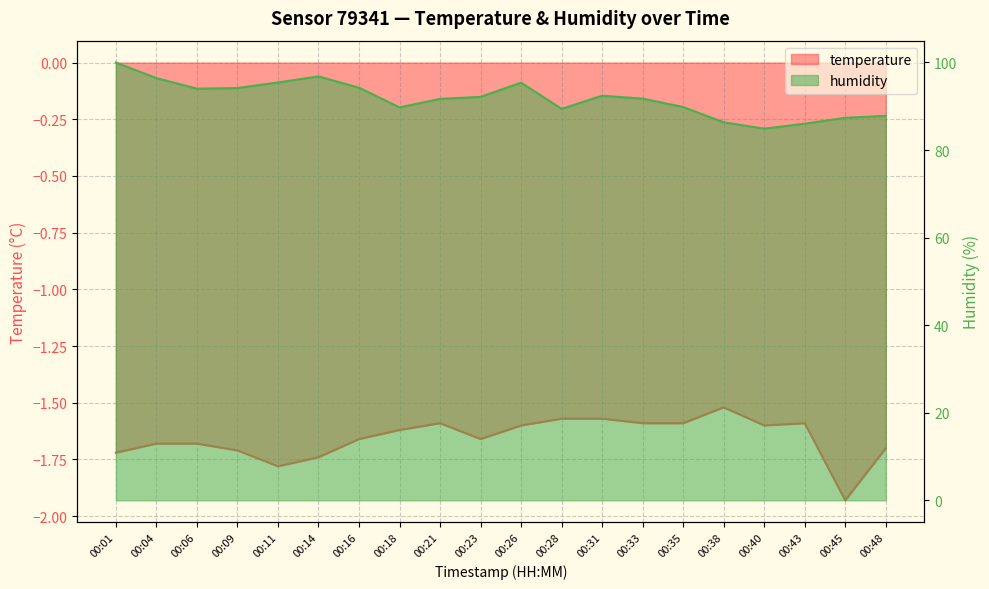

Is it true that humidity equals 123.4 at 00:43?

False